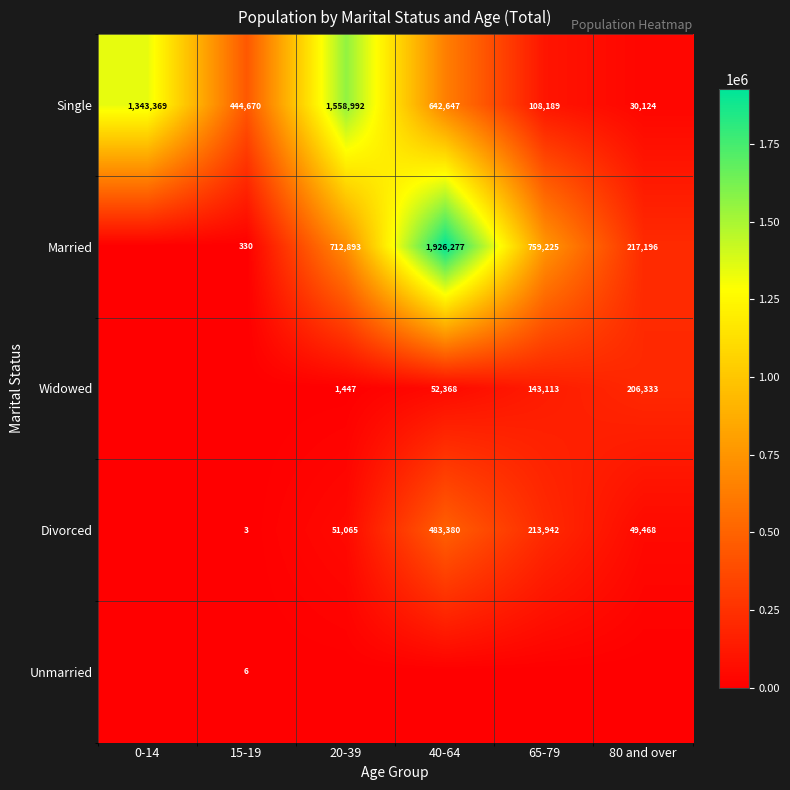

The Married series shows 323035 at 80 and over. True or false?

False